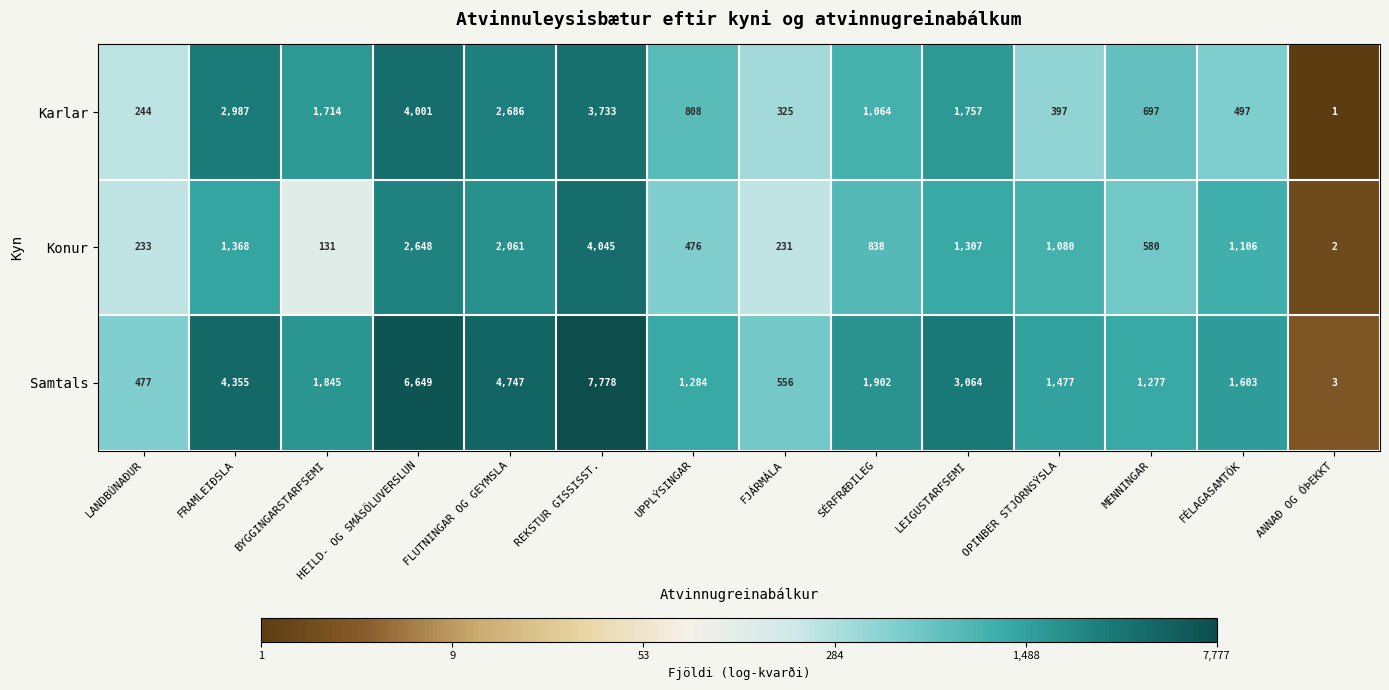

At which category is the sum across all series the highest?

REKSTUR GISSISST.